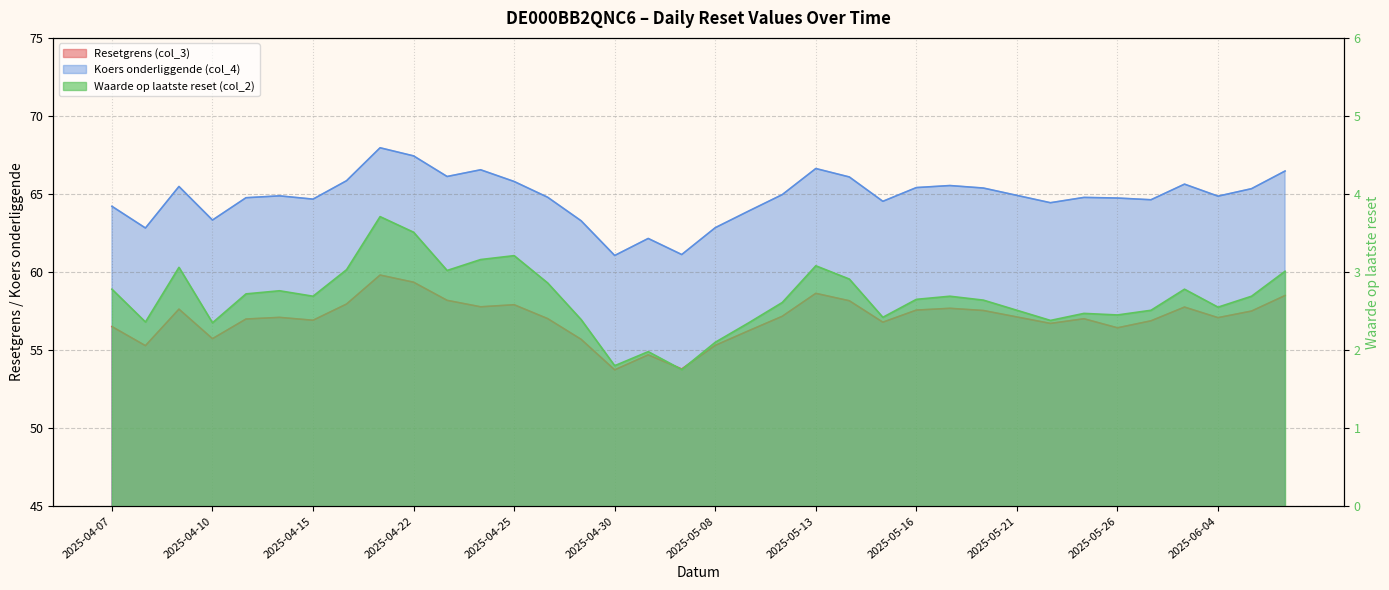

Count the number of data series in this chart.

3